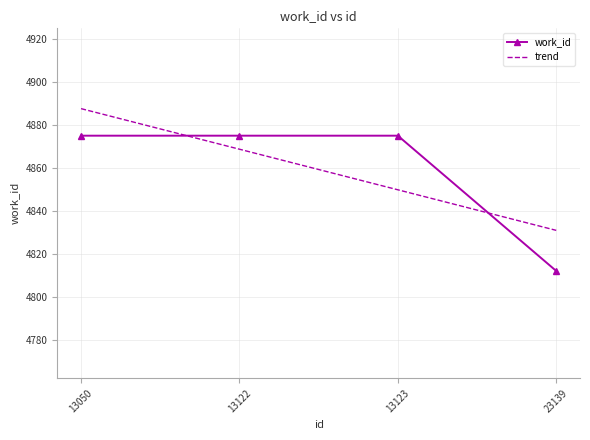

What is the change in value from 13123 to 23139?

-63